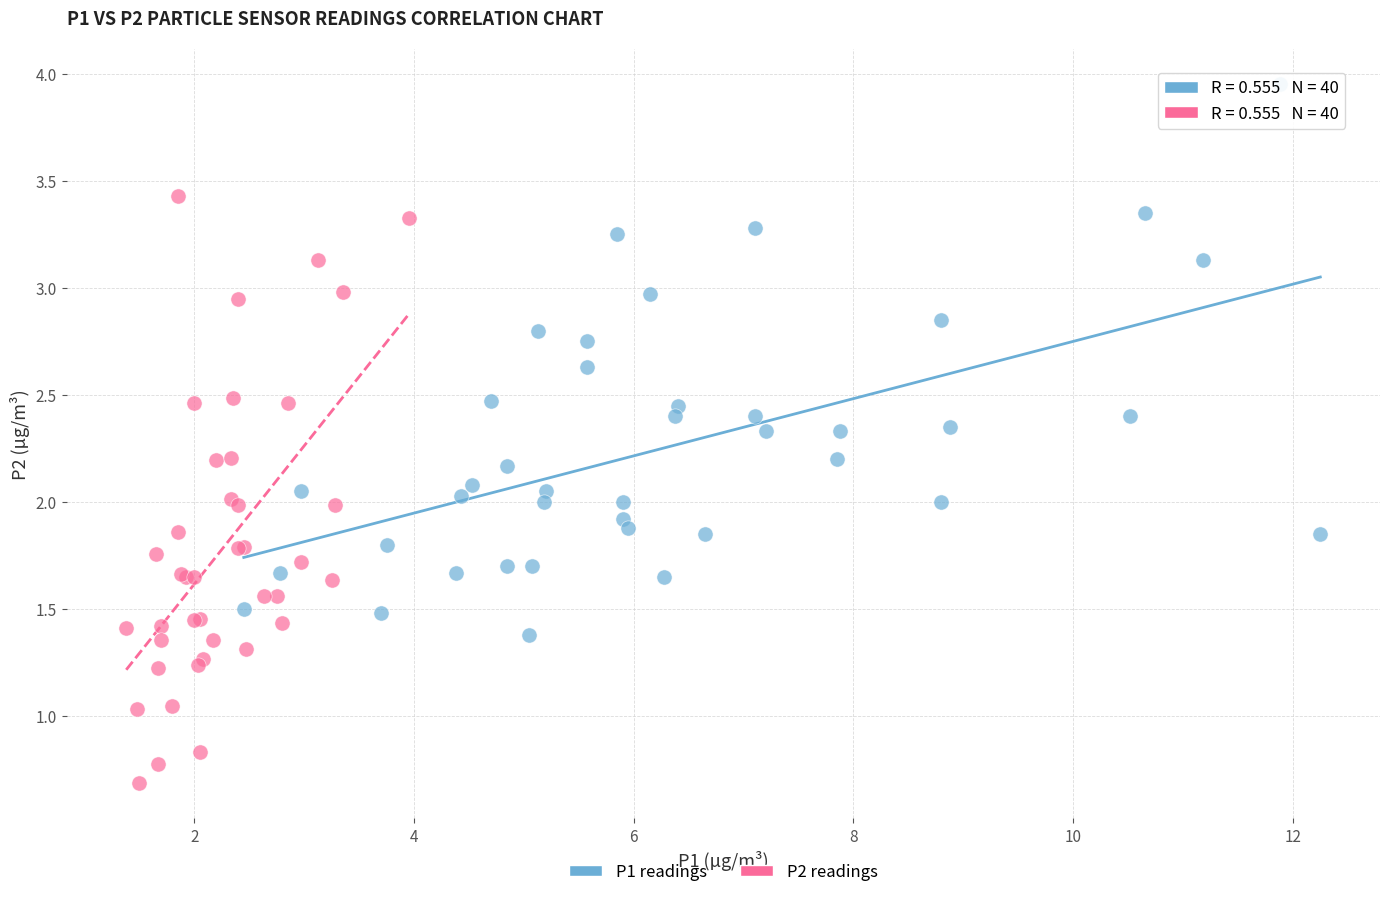

Which series reaches the maximum Y coordinate?

P1 readings